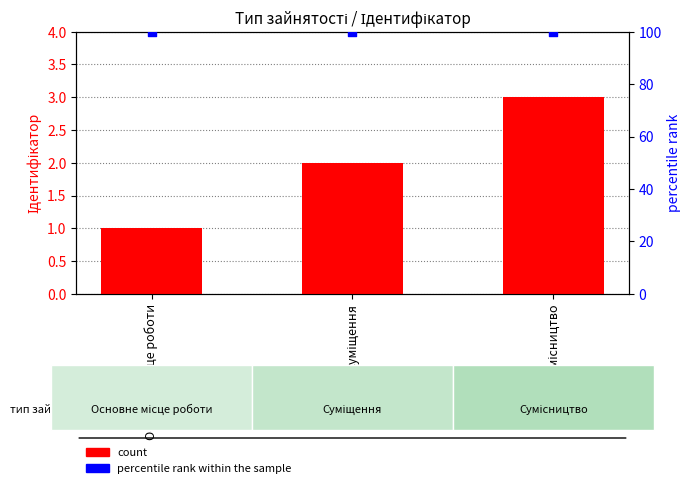

Which series reaches the minimum Y coordinate?

count